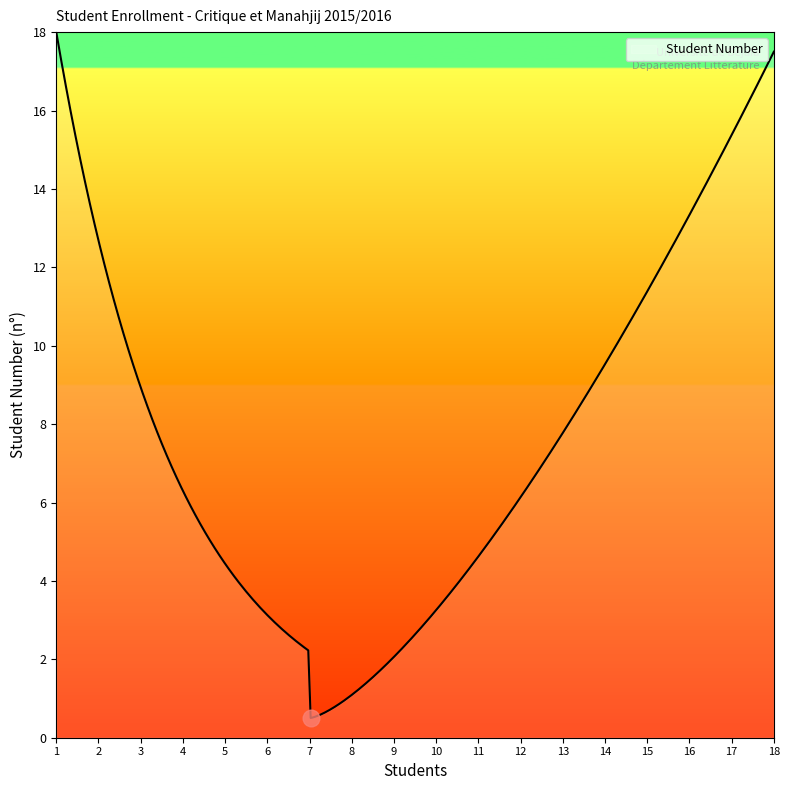

What is the greatest value displayed?

18.0